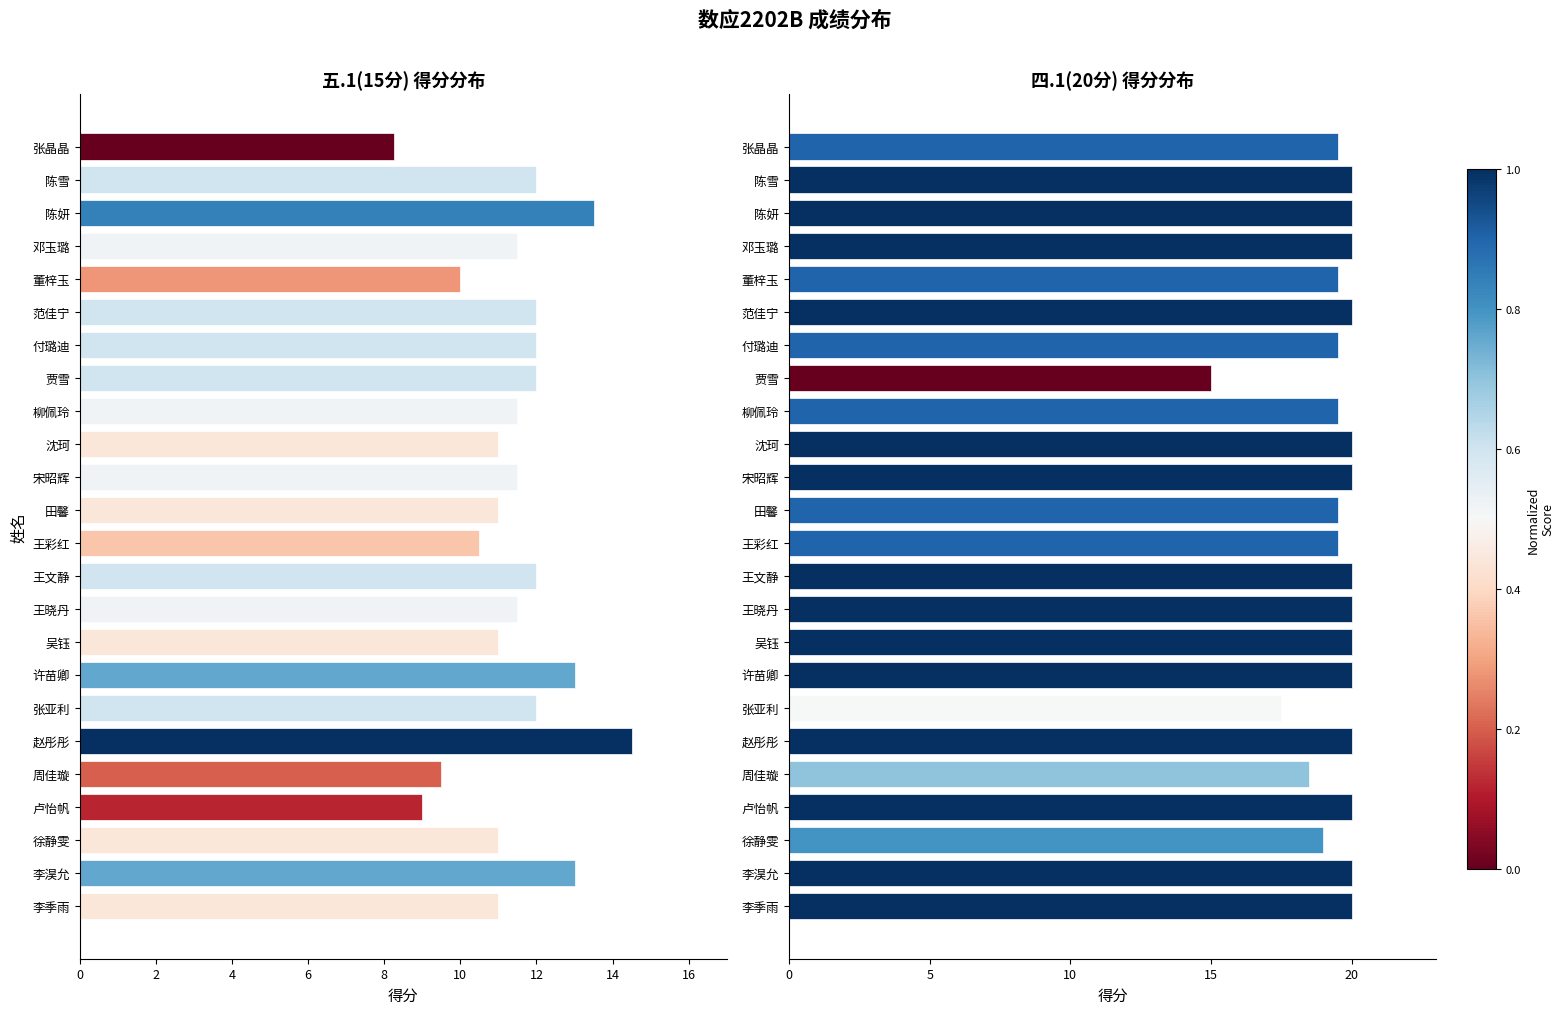

What is the difference between the second highest and minimum values in the 五.1(15分) series?

5.2